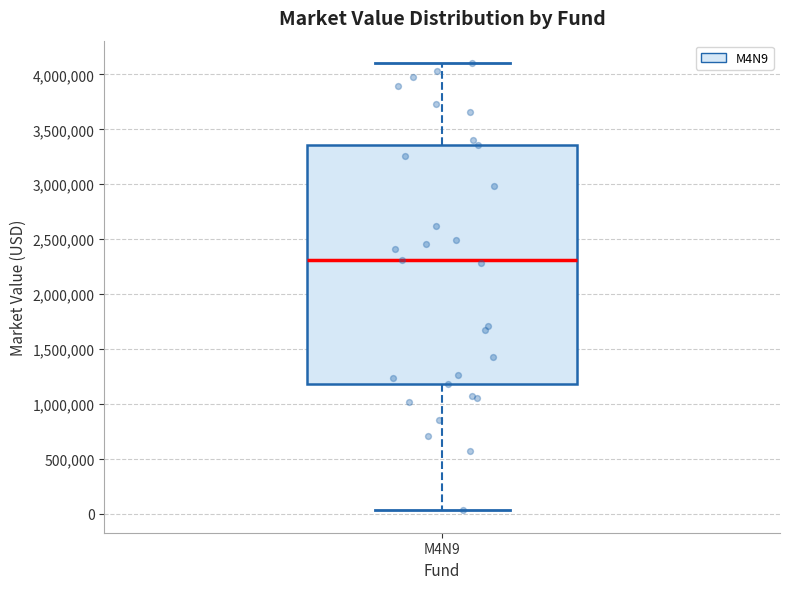

Where does the lower whisker of the box for M4N9 end on the y-axis? The values are not printed on the chart, so give them approximately, as read against the axis.

50000